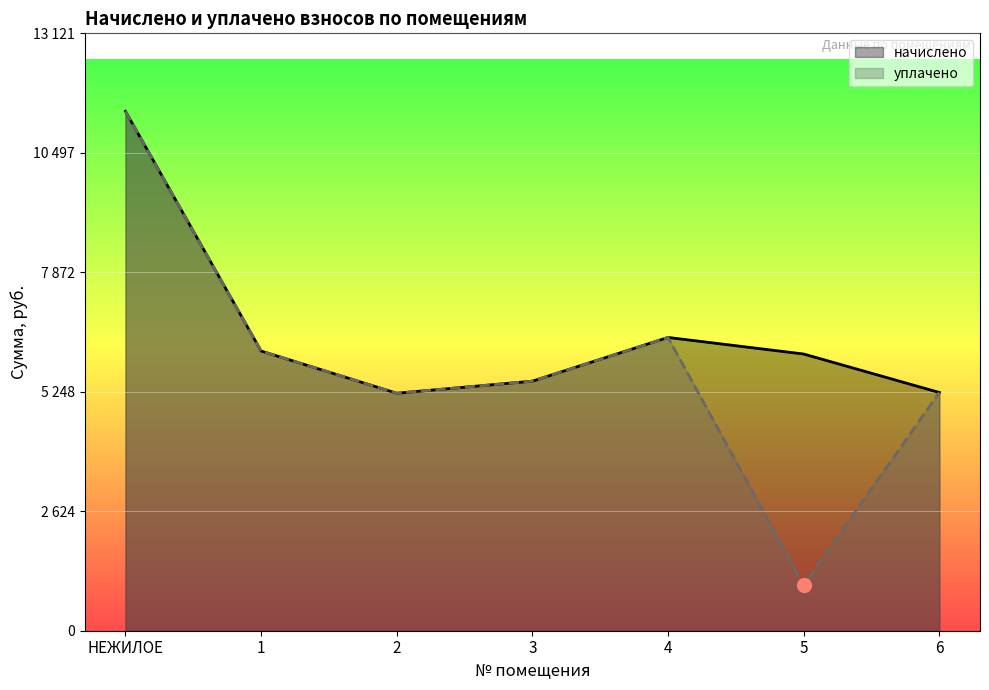

What is the sum of all начислено values?

46003.7